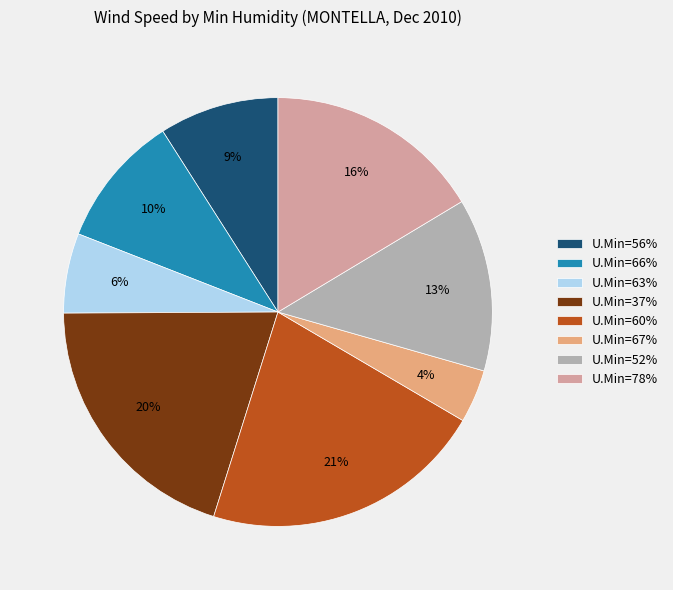

Combined, do U.Min=60% and U.Min=66% account for over 50%?

No